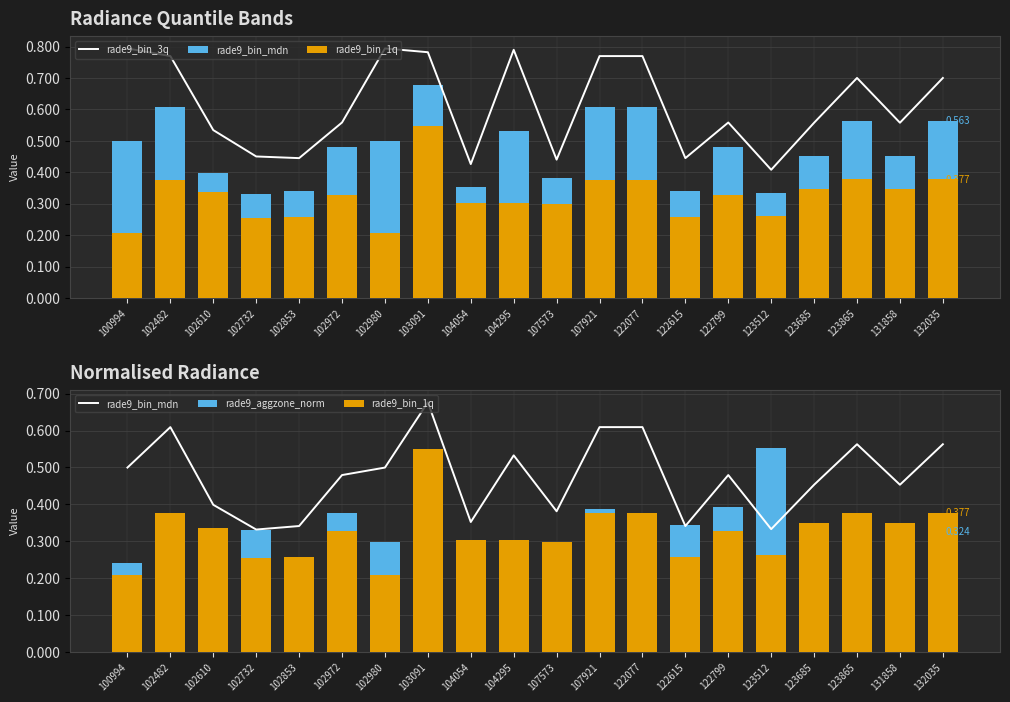

Which series has the largest range (max minus min)?

rade9_bin_3q